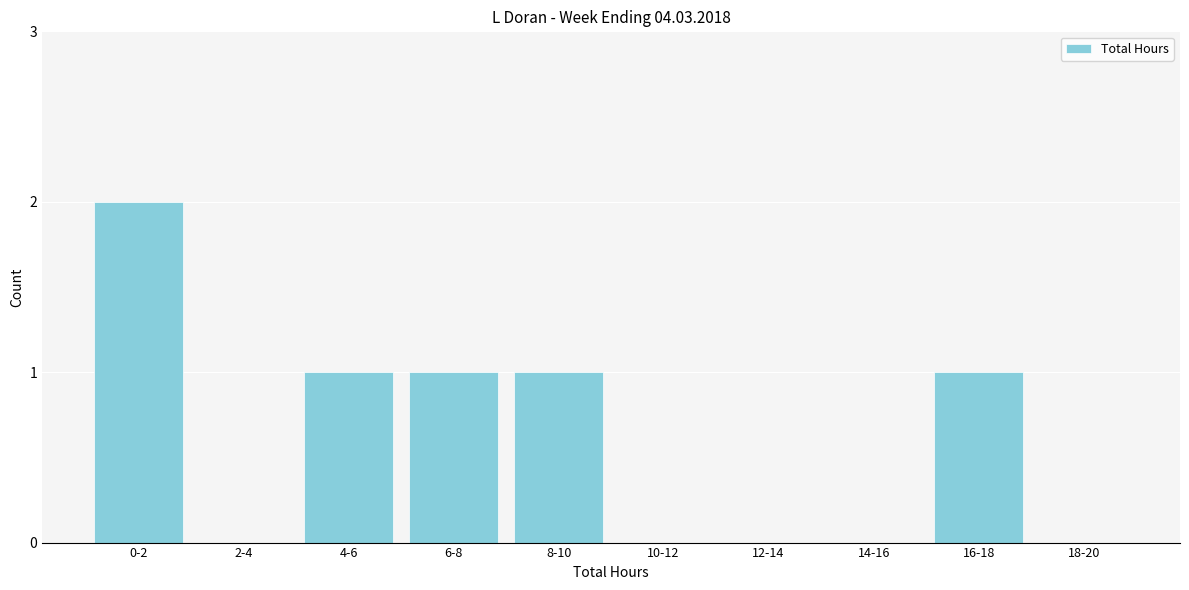

Reading left to right, transcribe all the data shown in this chart.

0-2=2	2-4=0	4-6=1	6-8=1	8-10=1	10-12=0	12-14=0	14-16=0	16-18=1	18-20=0